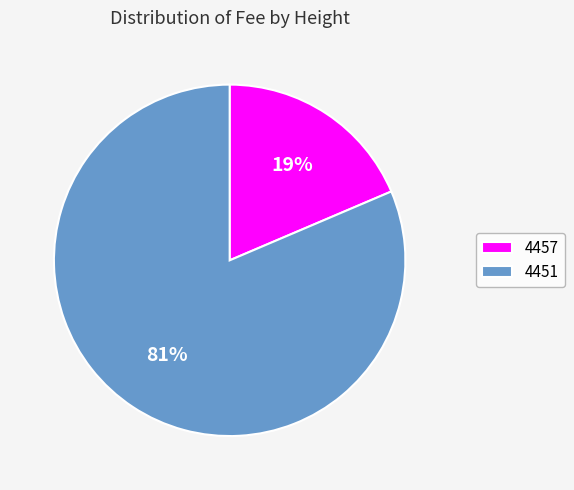

How many slices are in this pie chart?

2